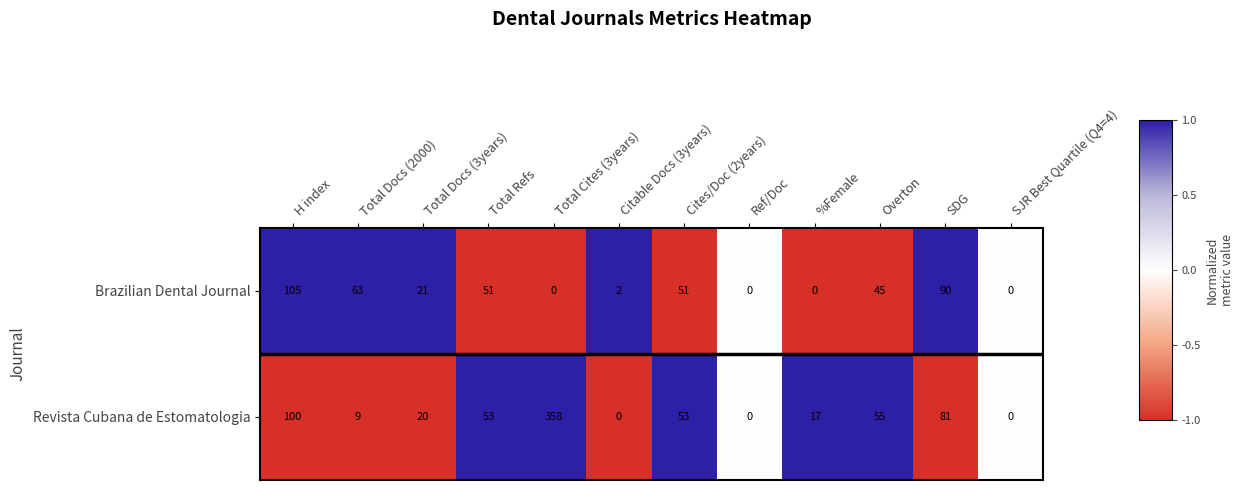

At how many categories does at least one series exceed 80?

3